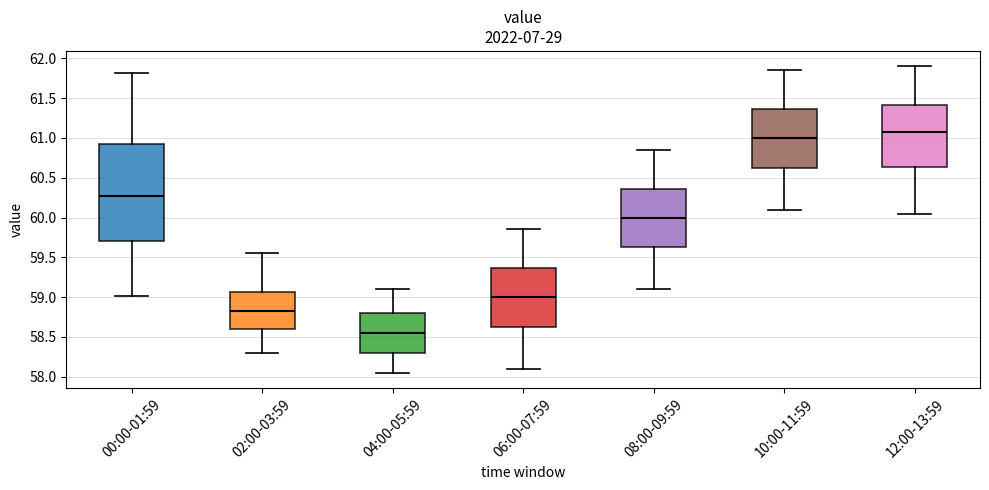

Reading left to right, read every box against the y-axis: the position of its median line, the range the box covers, and the ends of its whiskers. The values are not printed on the chart, so give them approximately, as read against the axis.

00:00-01:59: median 60.25, box 59.70 to 60.95, whiskers 59.00 to 61.80
02:00-03:59: median 58.85, box 58.60 to 59.05, whiskers 58.30 to 59.55
04:00-05:59: median 58.55, box 58.30 to 58.80, whiskers 58.05 to 59.10
06:00-07:59: median 59.00, box 58.65 to 59.35, whiskers 58.10 to 59.85
08:00-09:59: median 60.00, box 59.65 to 60.35, whiskers 59.10 to 60.85
10:00-11:59: median 61.00, box 60.65 to 61.35, whiskers 60.10 to 61.85
12:00-13:59: median 61.10, box 60.65 to 61.40, whiskers 60.05 to 61.90